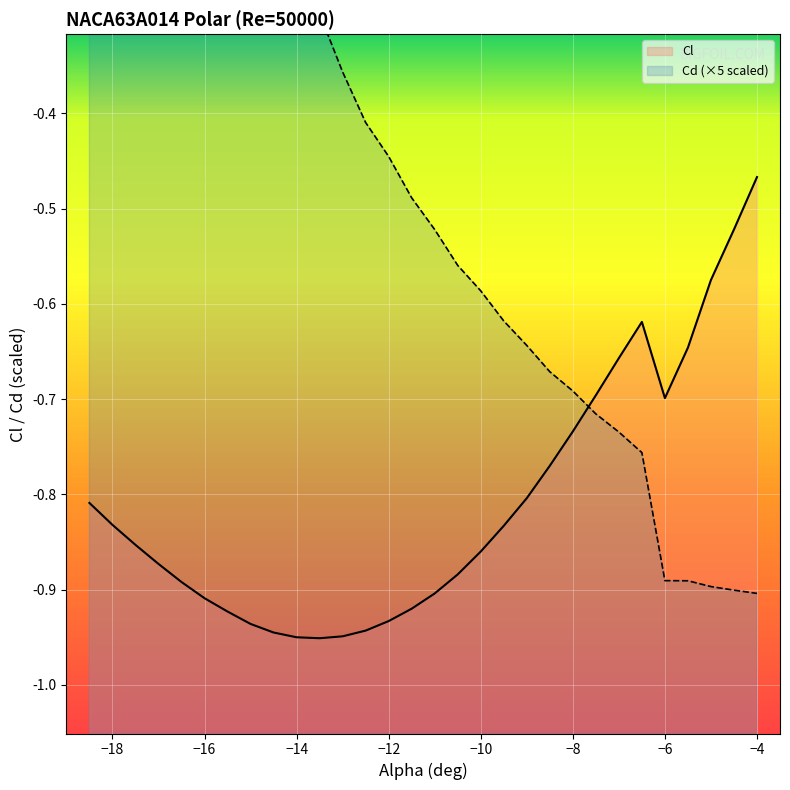

The Cl series shows -0.9 at -14.5. True or false?

True